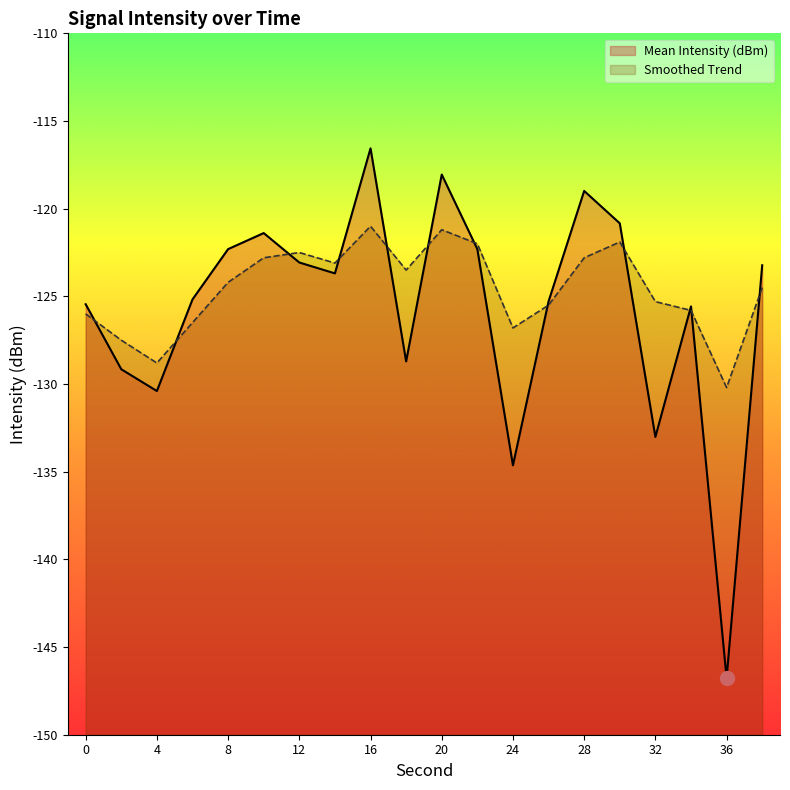

List the series in order of their overall mean, lowest first.

Mean Intensity (dBm), Smoothed Trend